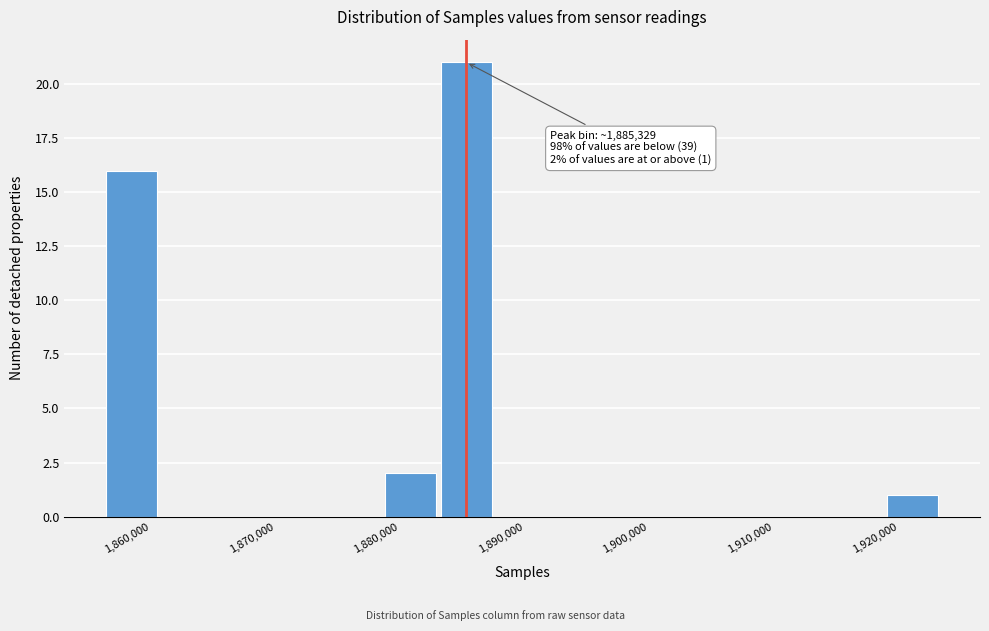

Over which range of the x-axis is the bar tallest?

1883000 to 1888000